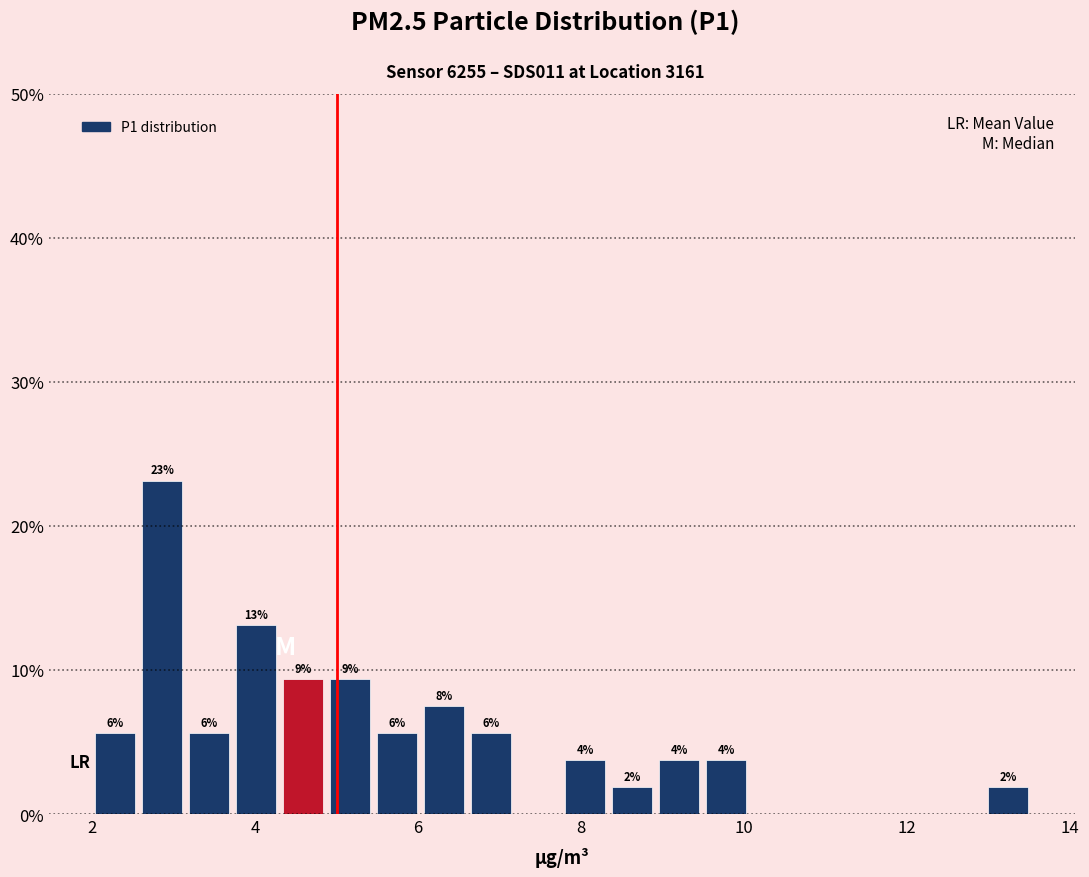

Read against the x-axis, roughly where is the centre of the tallest bar?

2.8